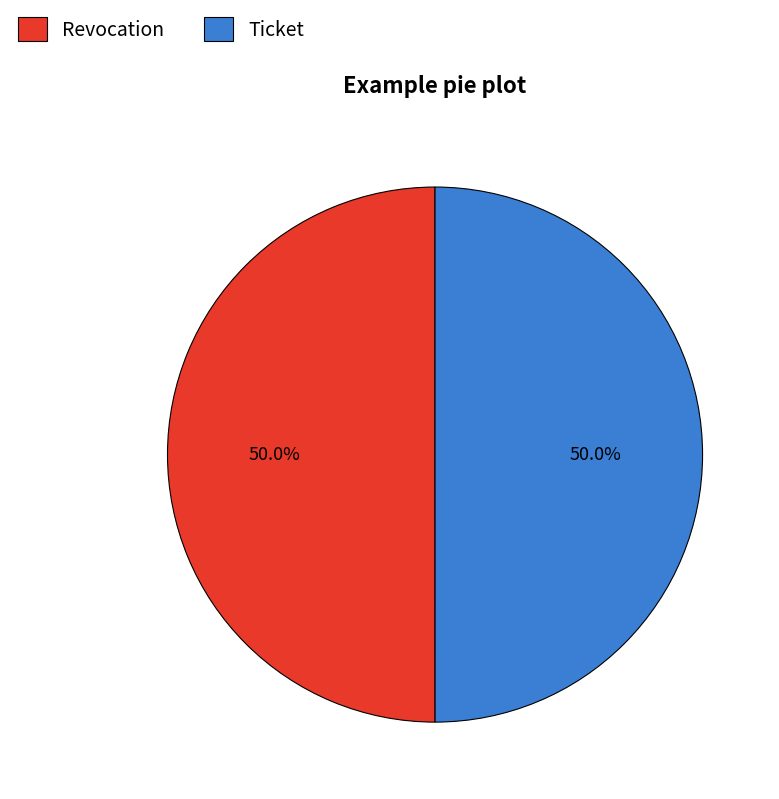

Approximately how many times larger is the value at Ticket compared to Revocation?

1.0